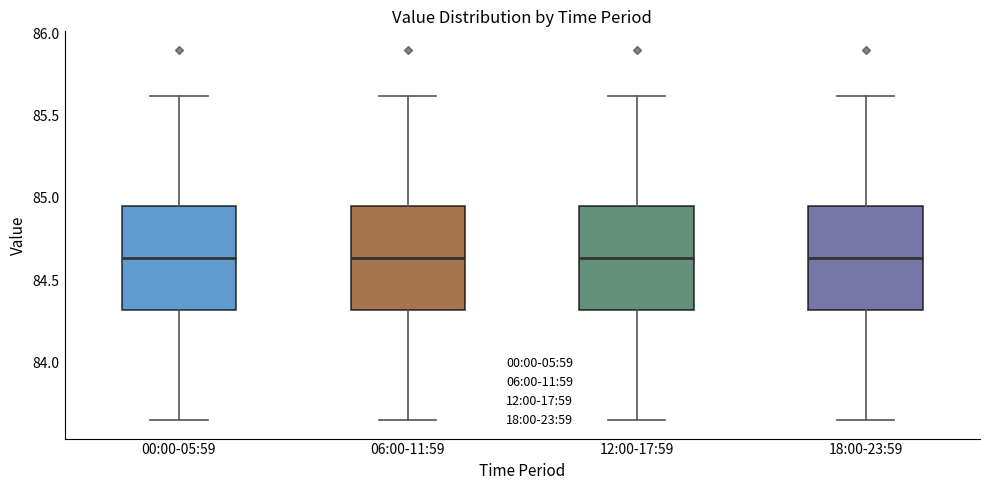

Reading left to right, read every box against the y-axis: the position of its median line, the range the box covers, and the ends of its whiskers. The values are not printed on the chart, so give them approximately, as read against the axis.

00:00-05:59: median 84.65, box 84.30 to 84.95, whiskers 83.65 to 85.60
06:00-11:59: median 84.65, box 84.30 to 84.95, whiskers 83.65 to 85.60
12:00-17:59: median 84.65, box 84.30 to 84.95, whiskers 83.65 to 85.60
18:00-23:59: median 84.65, box 84.30 to 84.95, whiskers 83.65 to 85.60